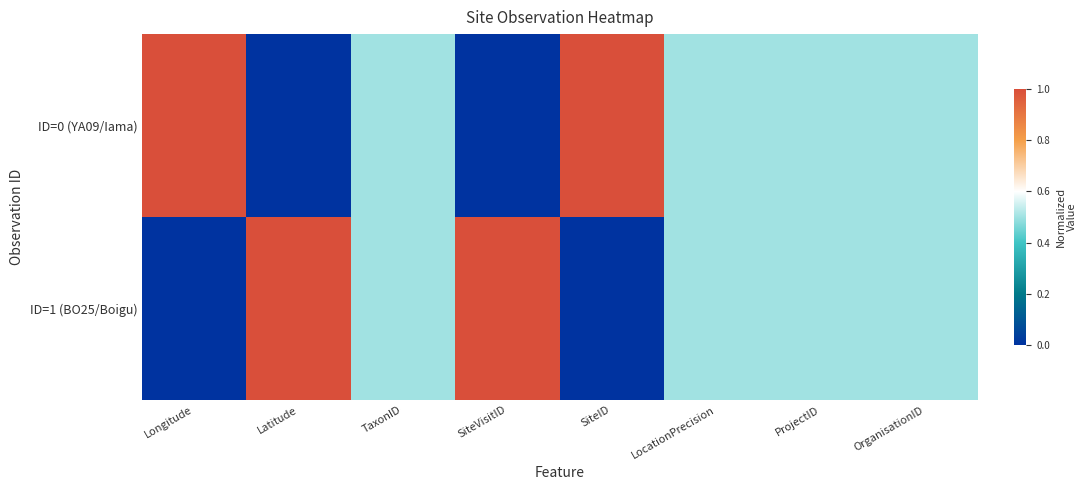

Rank the series at TaxonID from lowest to highest value.

ID=0 (YA09/Iama), ID=1 (BO25/Boigu)